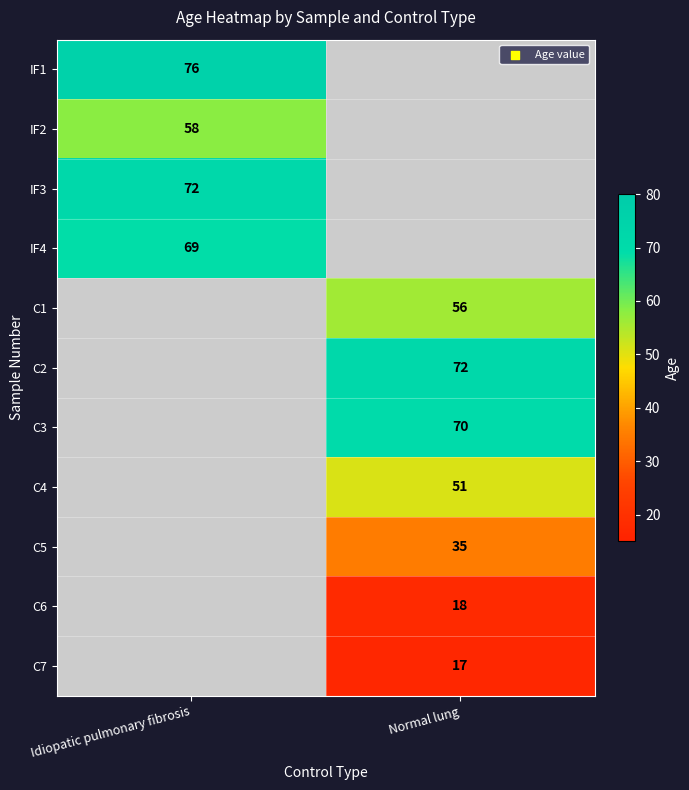

The value of C7 at Normal lung is 24. True or false?

False